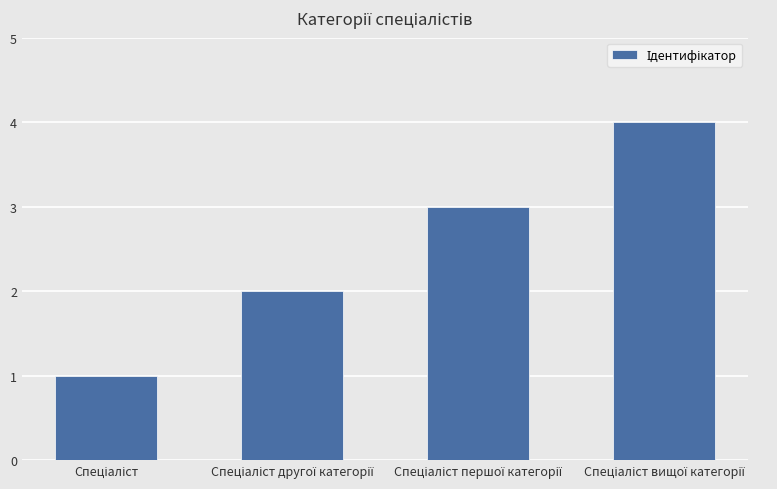

What is the difference between the maximum and minimum values?

3